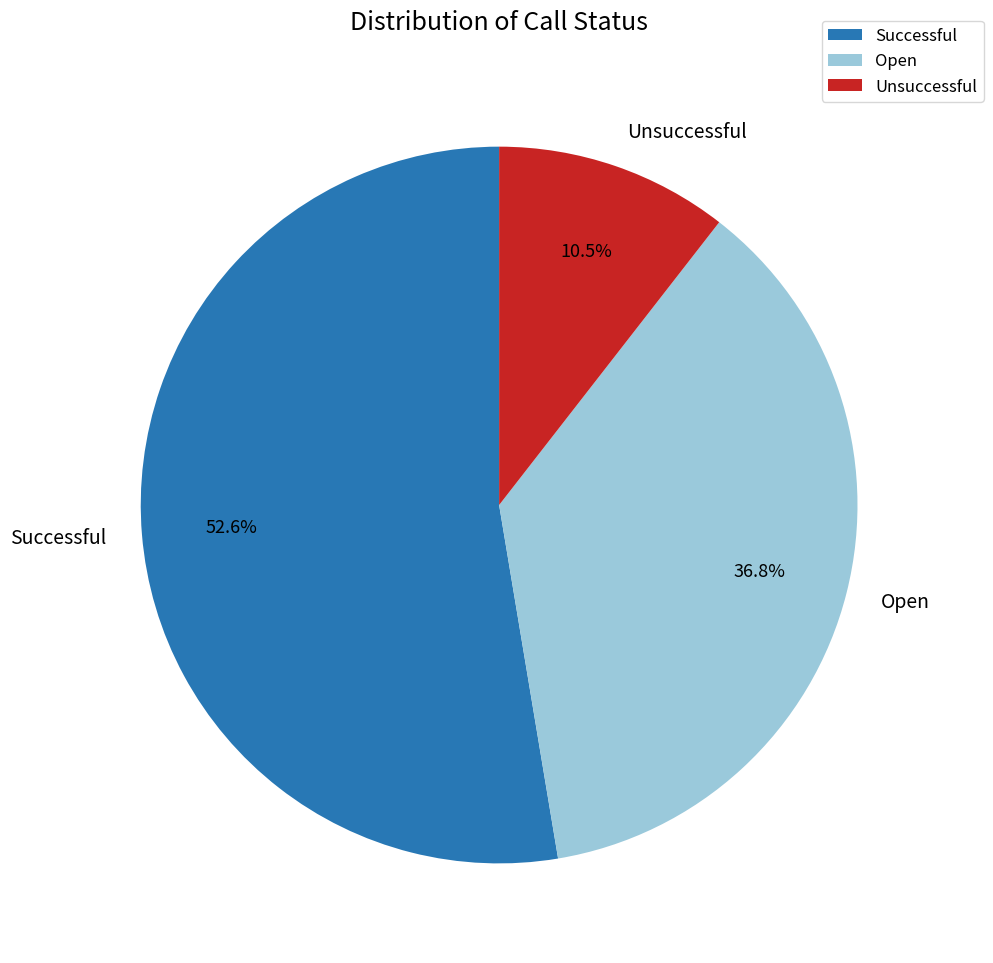

Is the sum of Successful and Unsuccessful greater than half?

Yes